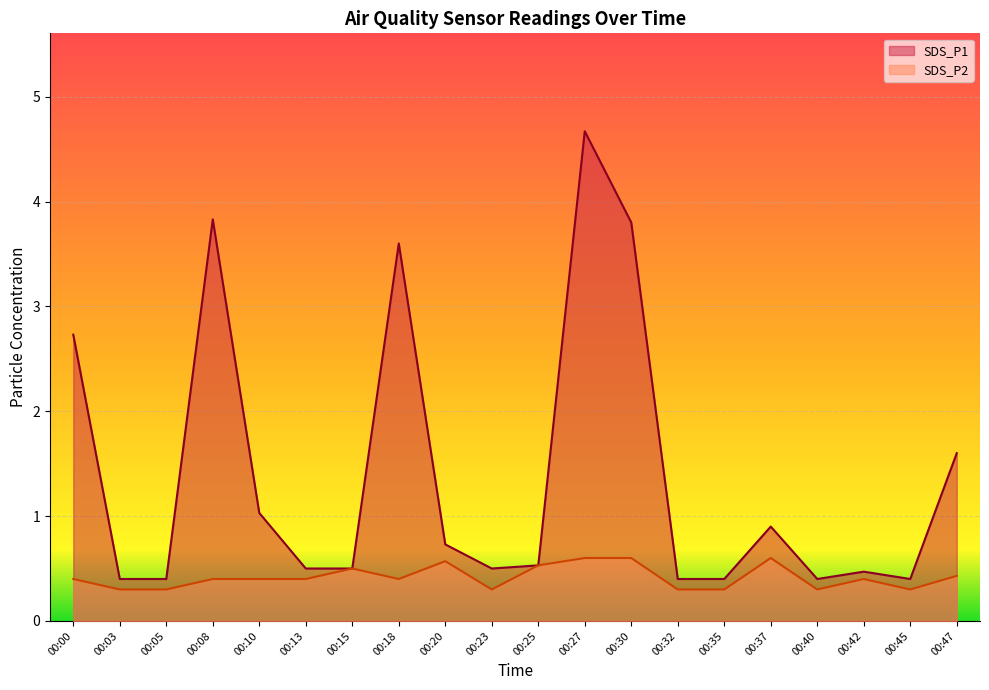

Is it true that SDS_P2 equals 0.3 at 00:32?

True